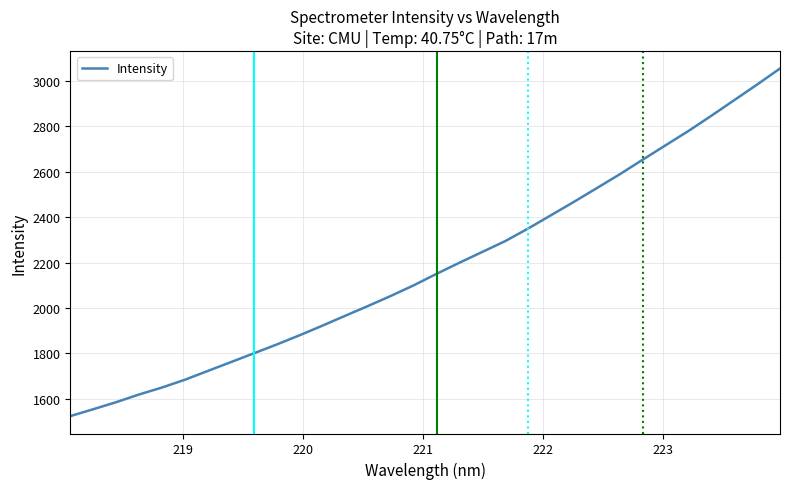

What is the maximum value shown in the chart?

3053.0